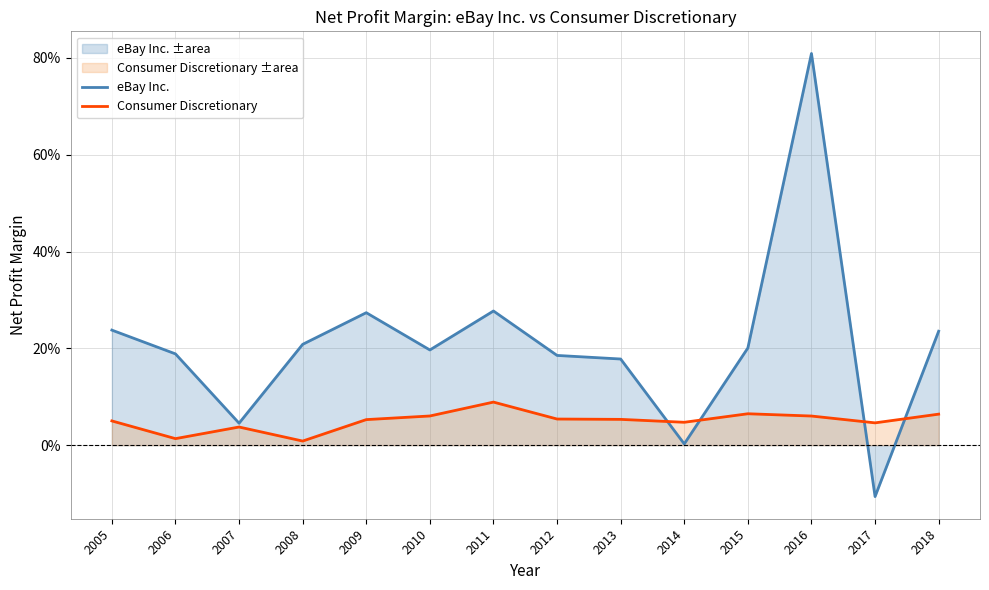

The Consumer Discretionary series shows 0.1 at 2018. True or false?

True